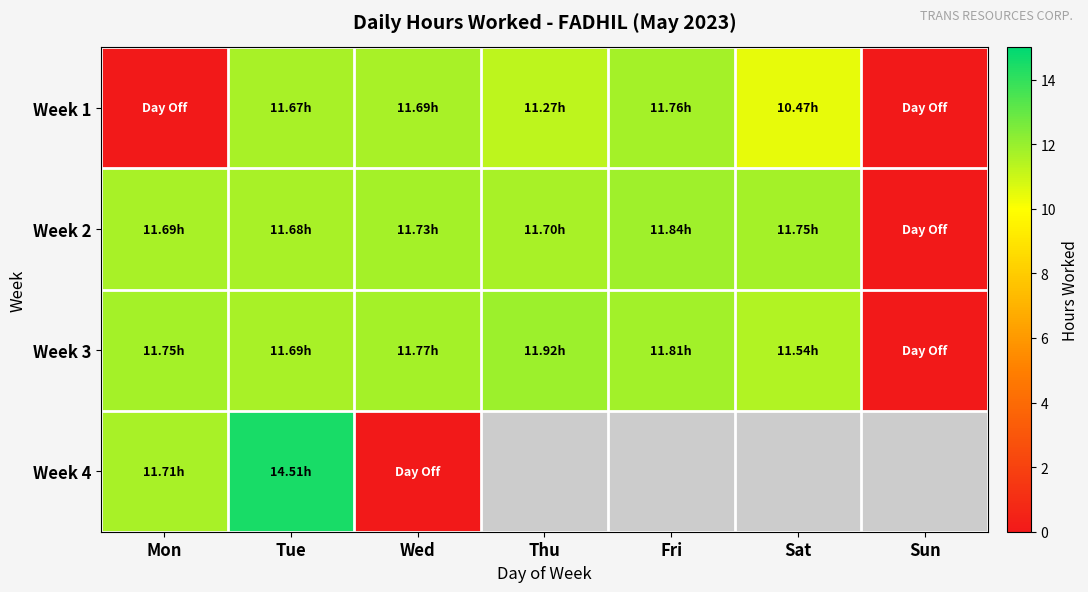

How many positive values does the Week 1 series have?

5